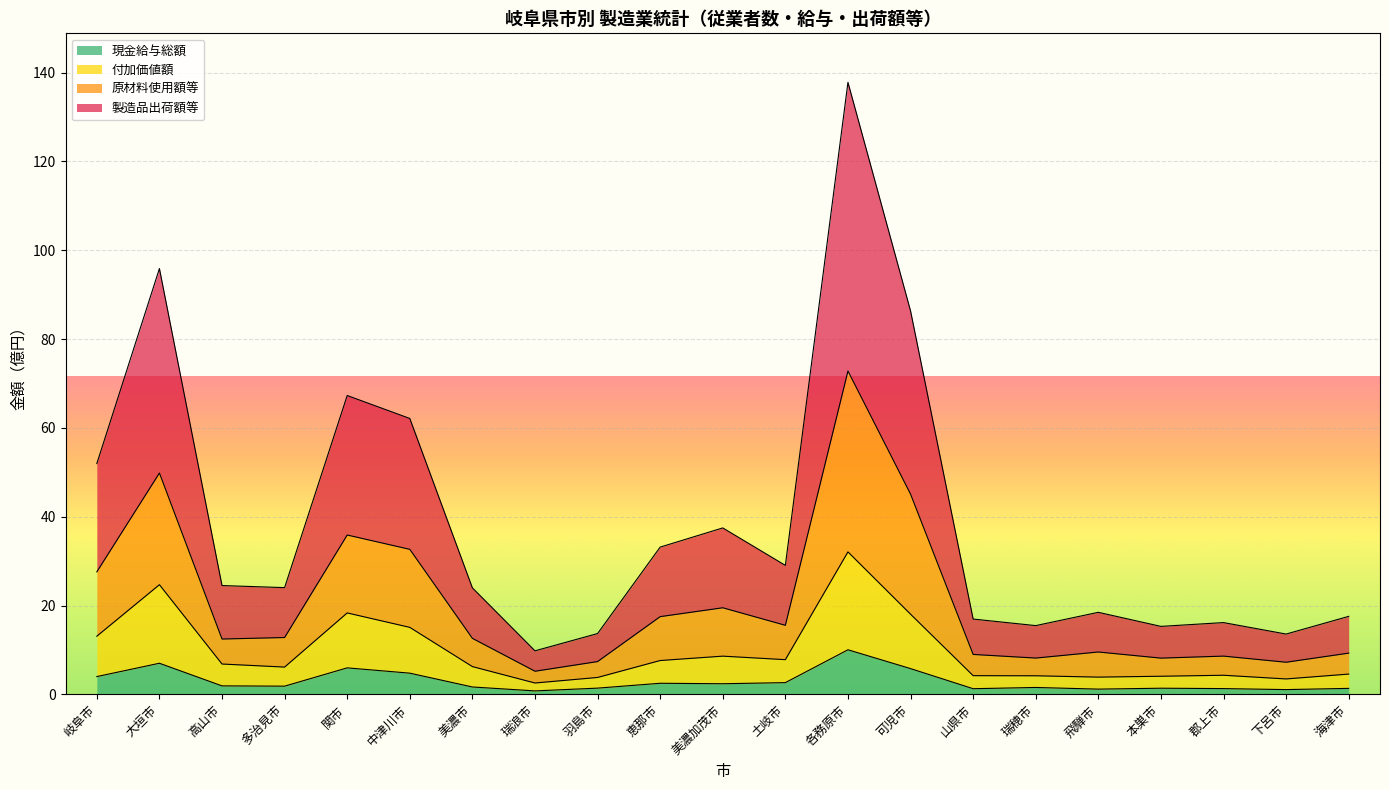

Is the value of 現金給与総額(万円) at 美濃加茂市 greater than the value of 原材料使用額等(万円) at 大垣市?

No